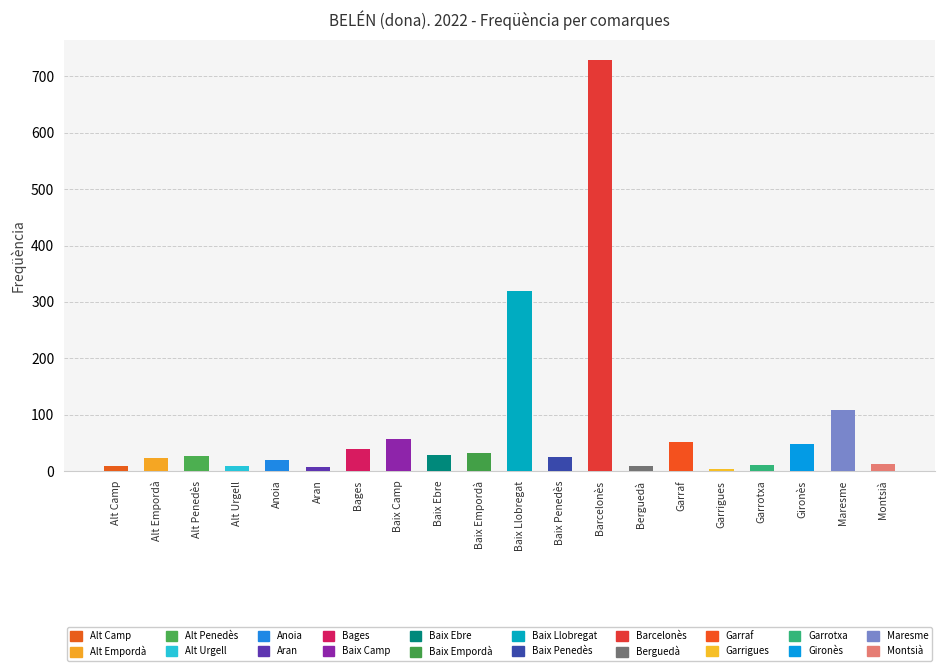

Rank the categories by value from lowest to highest.

Garrigues, Aran, Alt Urgell, Berguedà, Alt Camp, Garrotxa, Montsià, Anoia, Alt Empordà, Baix Penedès, Alt Penedès, Baix Ebre, Baix Empordà, Bages, Gironès, Garraf, Baix Camp, Maresme, Baix Llobregat, Barcelonès